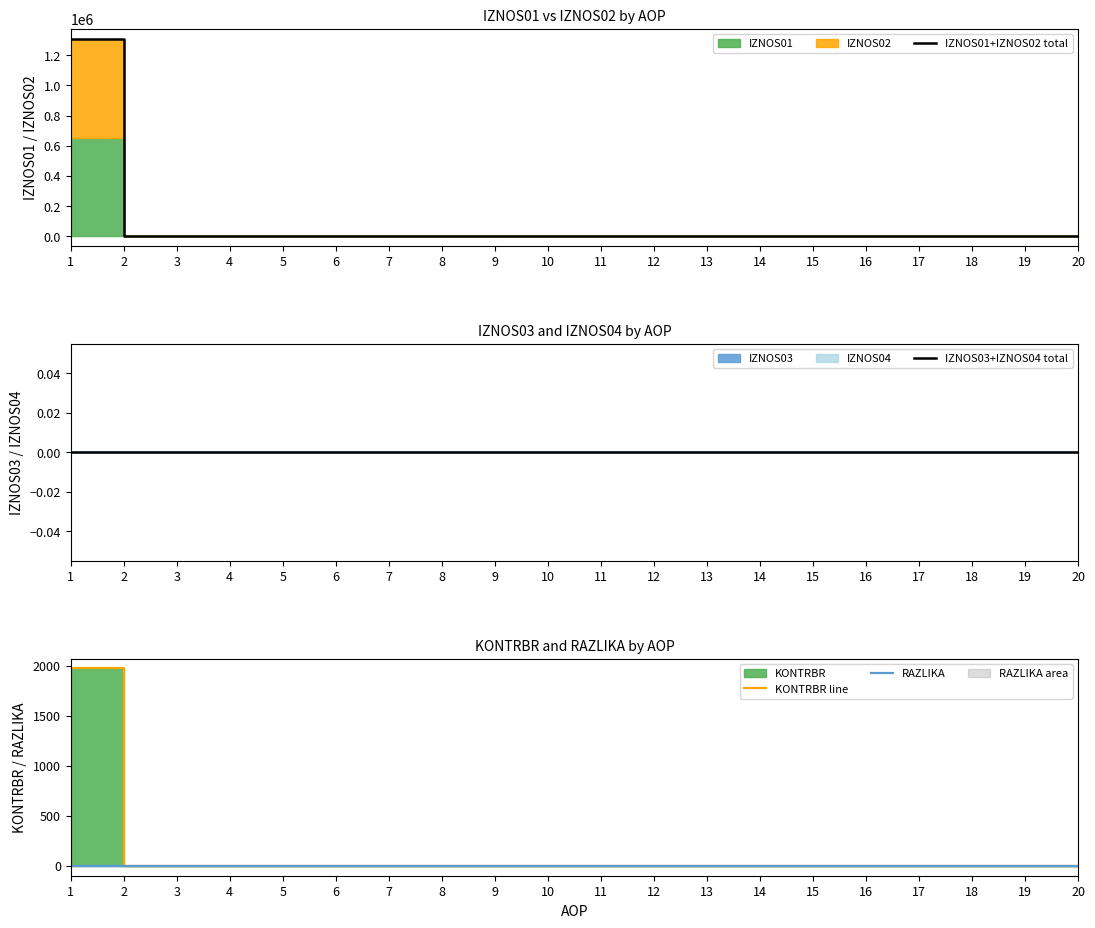

Reading right to left, extract all data points from this chart.

IZNOS01+IZNOS02 total: 0.0	0.0	0.0	0.0	0.0	0.0	0.0	0.0	0.0	0.0	0.0	0.0	0.0	0.0	0.0	0.0	0.0	0.0	0.0	1311190.3
IZNOS03+IZNOS04 total: 0.0	0.0	0.0	0.0	0.0	0.0	0.0	0.0	0.0	0.0	0.0	0.0	0.0	0.0	0.0	0.0	0.0	0.0	0.0	0.0
KONTRBR line: 0.0	0.0	0.0	0.0	0.0	0.0	0.0	0.0	0.0	0.0	0.0	0.0	0.0	0.0	0.0	0.0	0.0	0.0	0.0	1973.5
RAZLIKA: 0.0	0.0	0.0	0.0	0.0	0.0	0.0	0.0	0.0	0.0	0.0	0.0	0.0	0.0	0.0	0.0	0.0	0.0	0.0	0.3